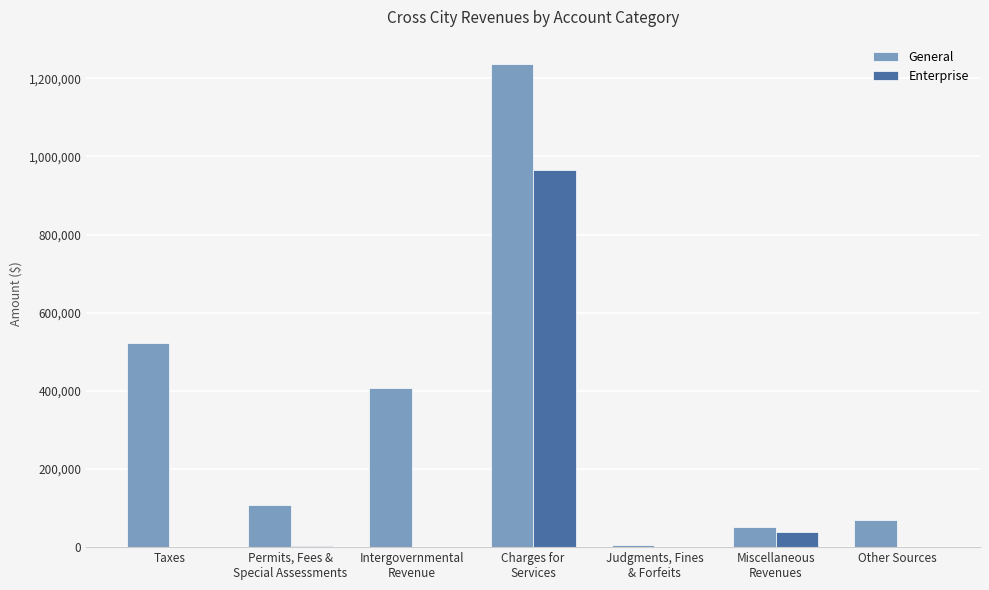

Where is General nearest to the value 621414?

Taxes